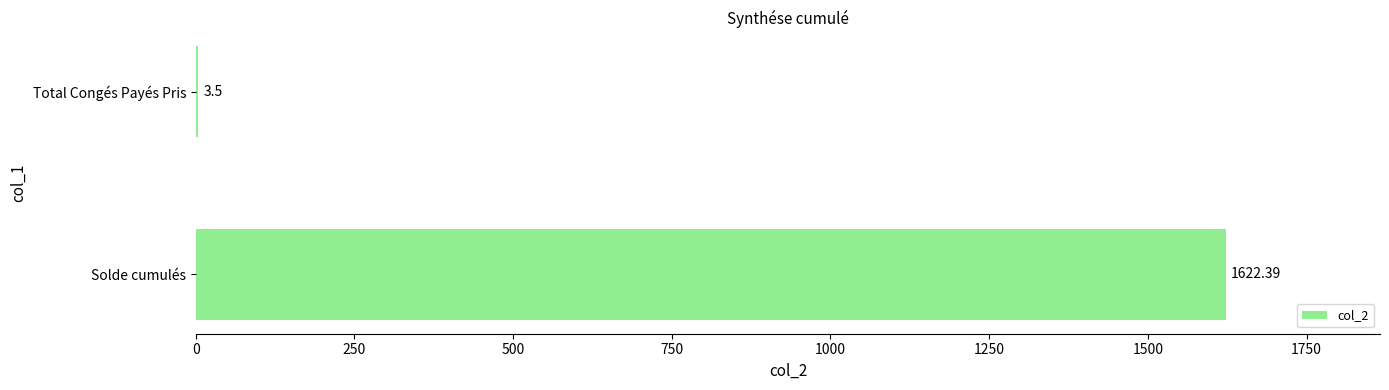

Which has a higher value, Total Congés Payés Pris or Solde cumulés?

Solde cumulés